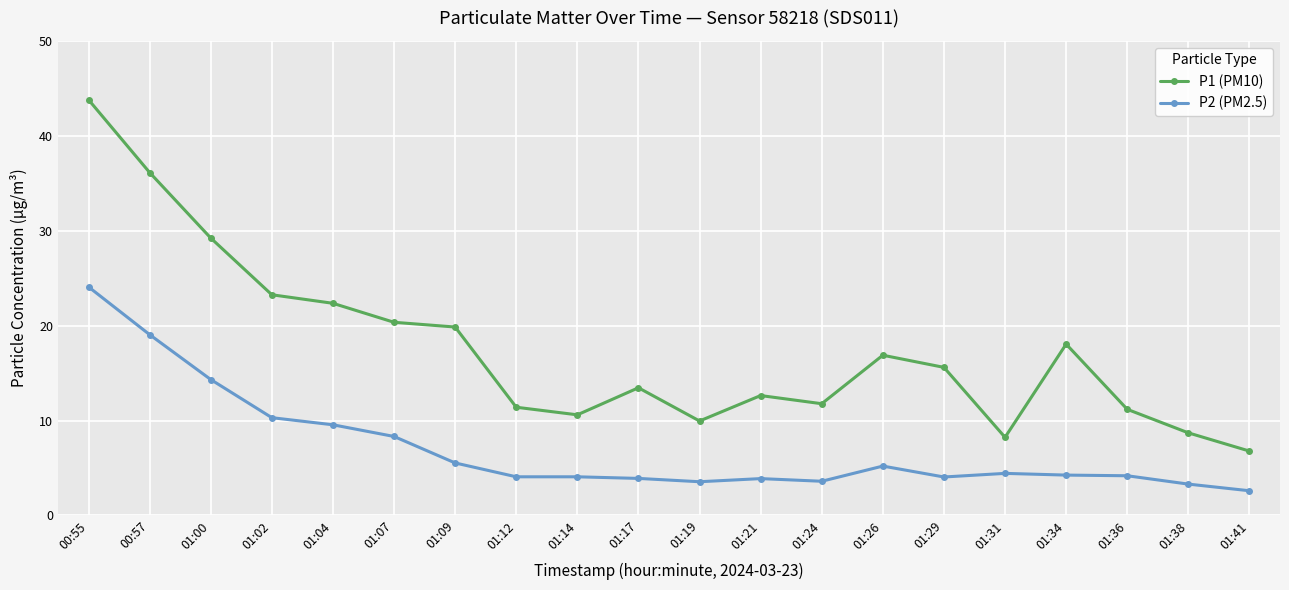

Rank the series at 01:29 from lowest to highest value.

P2 (PM2.5), P1 (PM10)